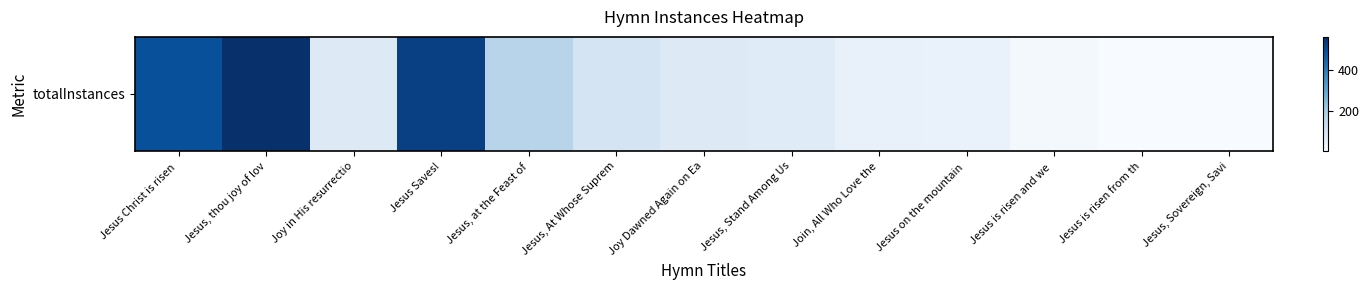

What is the smallest value displayed?

5